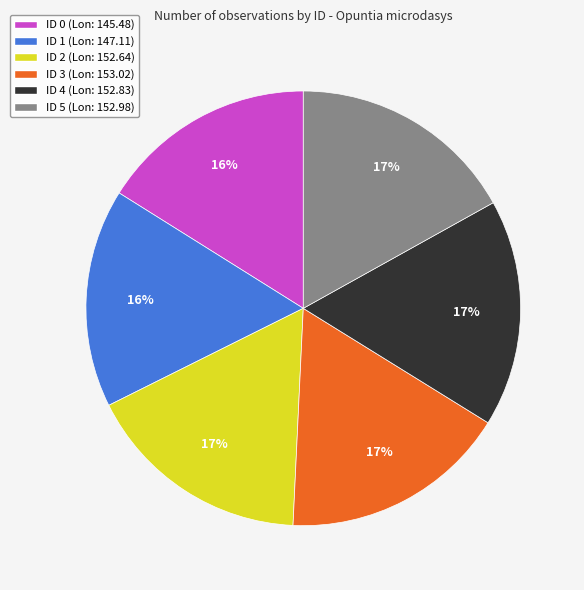

To the nearest percent, what is the difference between the ID 5 and ID 1 slice percentages?

1%